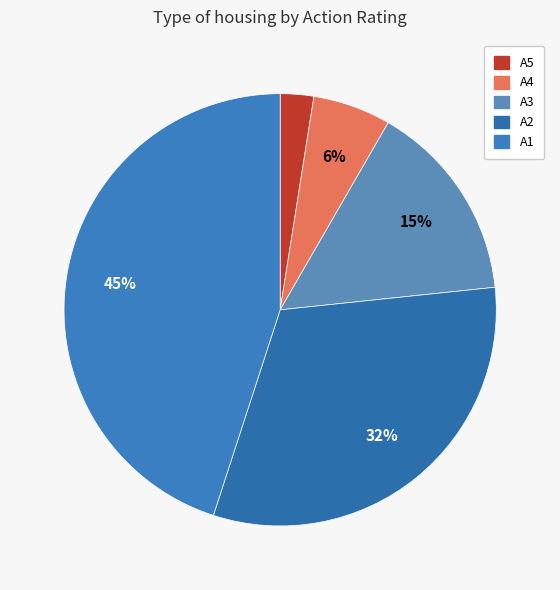

Is it true that A3 is 23% of the pie?

False